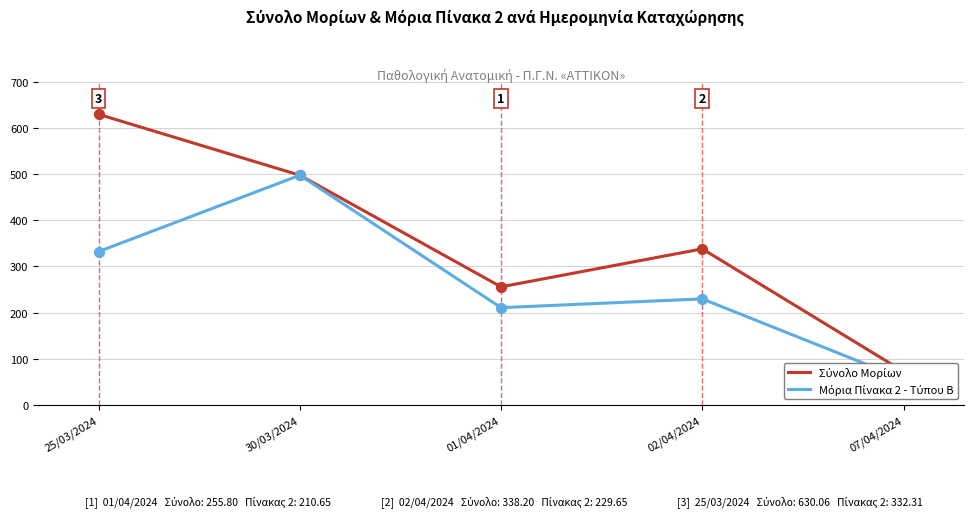

What are all the series names shown in the legend?

Σύνολο Μορίων, Μόρια Πίνακα 2 - Τύπου Β